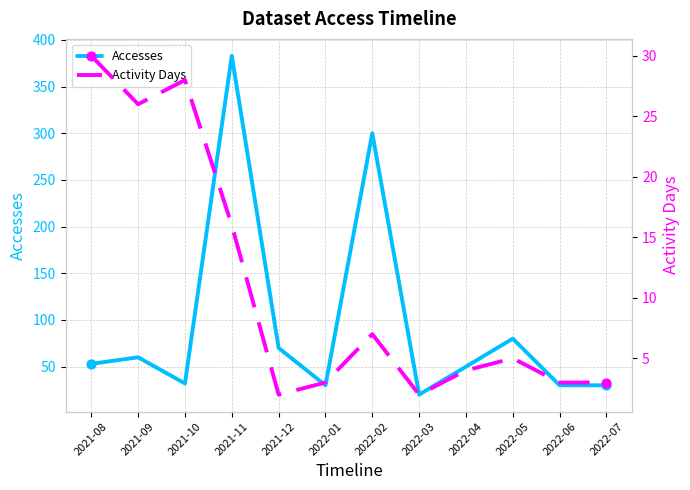

What are all the series names shown in the legend?

Accesses, Activity Days